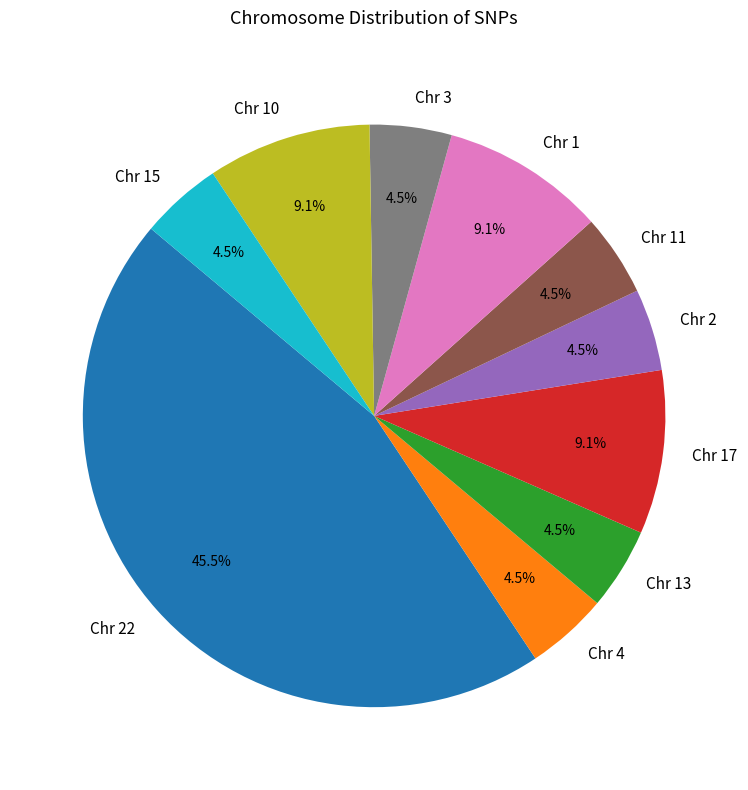

Is there a majority slice in this chart?

No